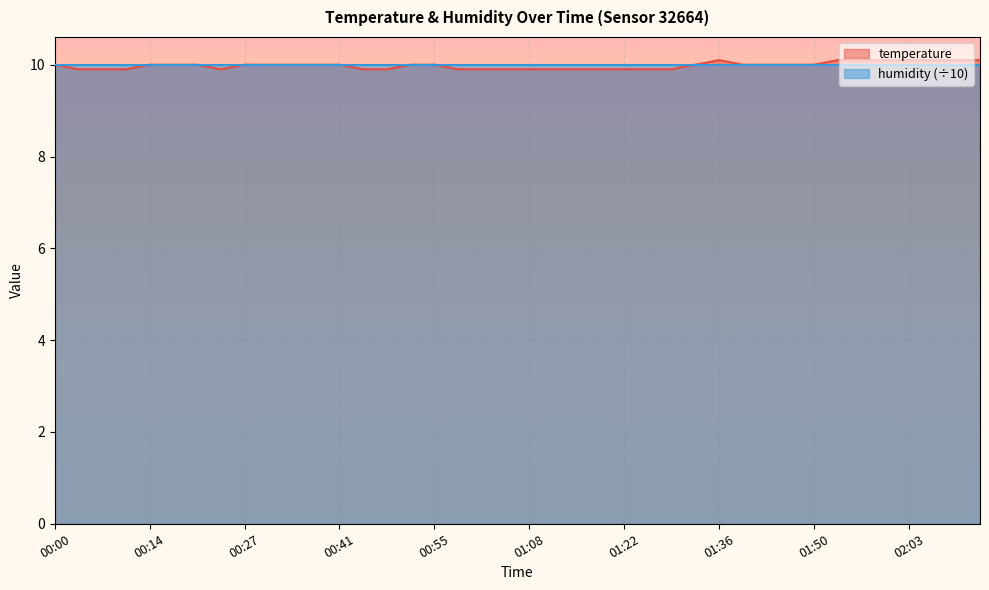

What is the average value?

10.0